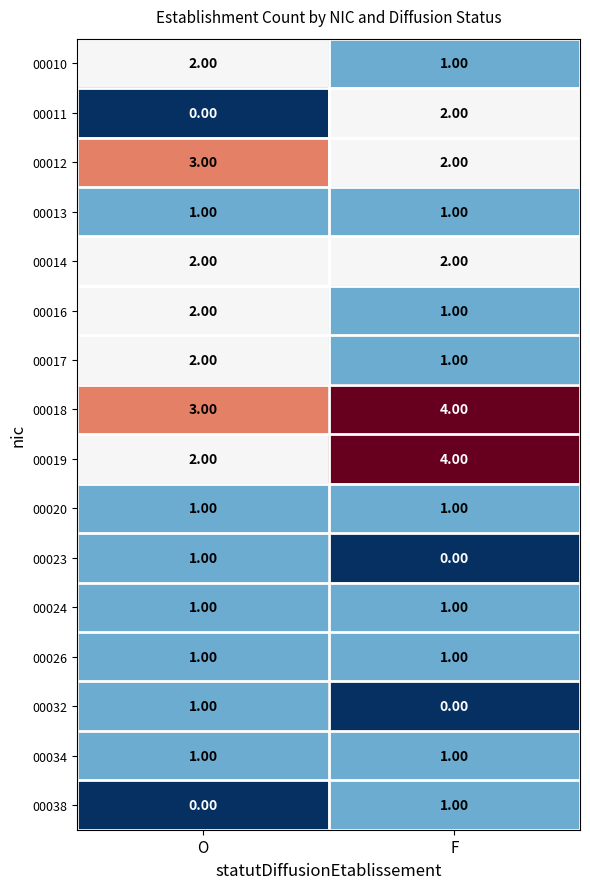

What is the sum of the 00016 values at O and F?

3